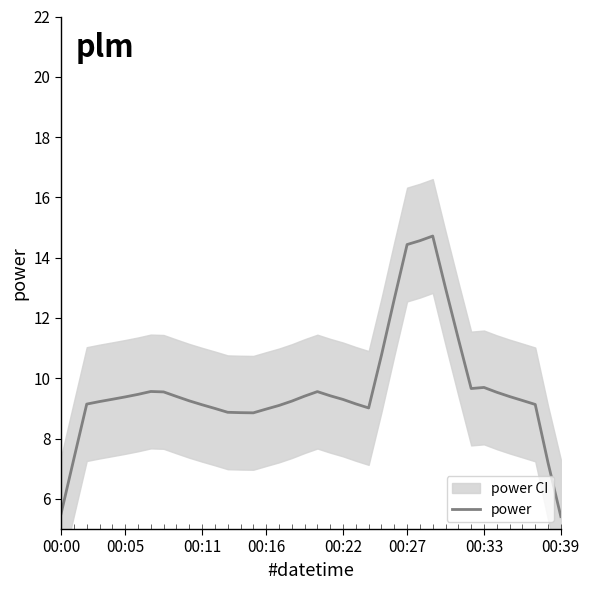

The value of power at 00:00 is 7.2. True or false?

False